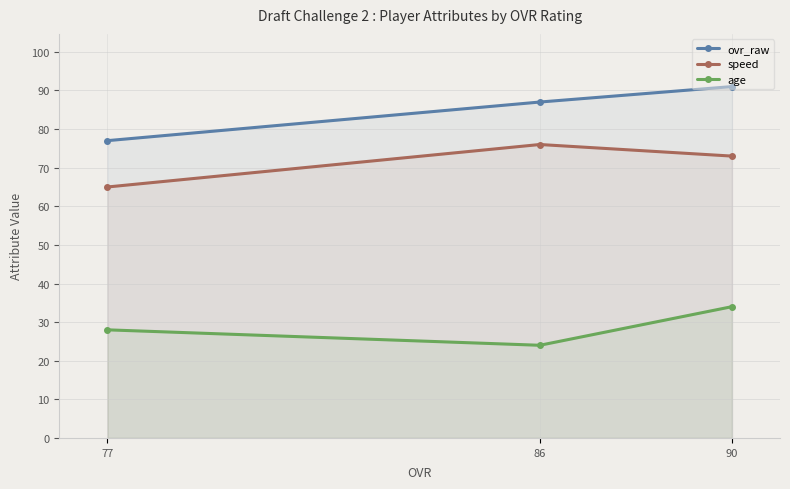

At which category is the sum across all series the highest?

90